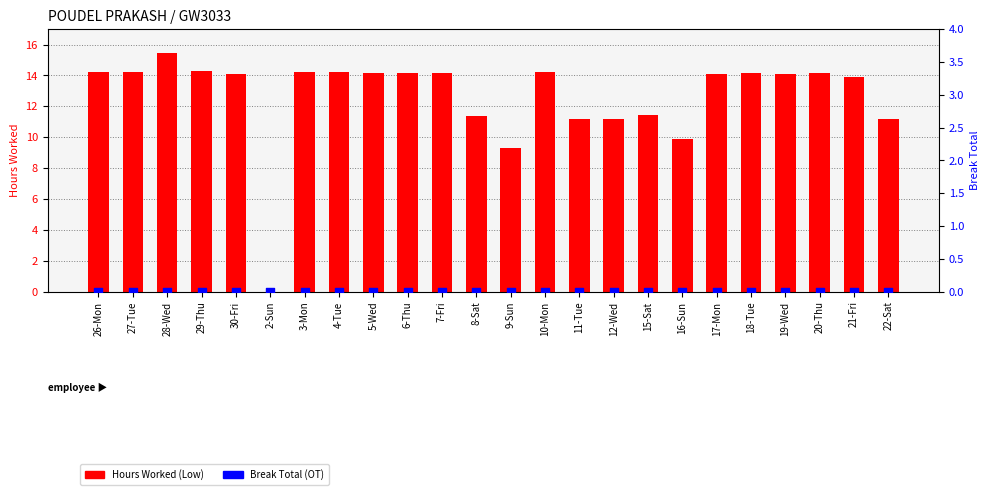

Is the value of Hours Worked (Low) at 8-Sat greater than the value of Break Total (OT) at 3-Mon?

Yes